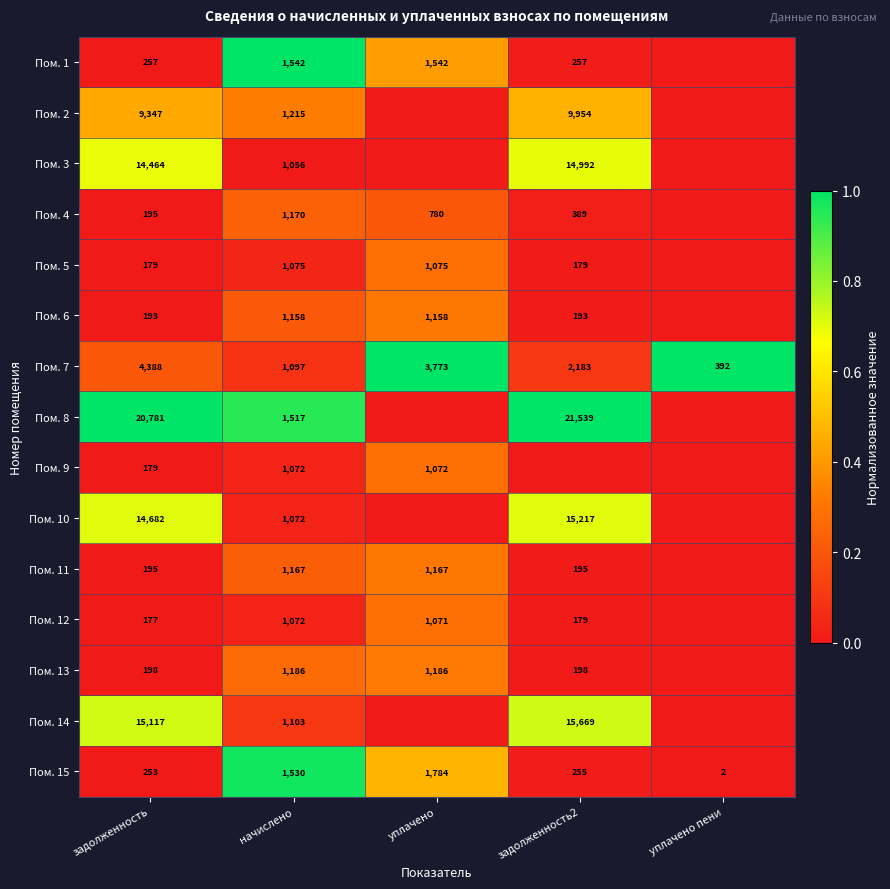

How many Пом. 7 values are between 1097 and 3773?

3